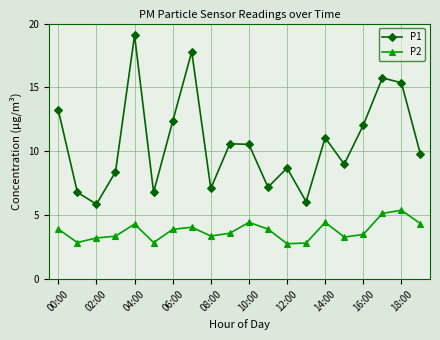

What is the lowest value of the P1 series?

5.9